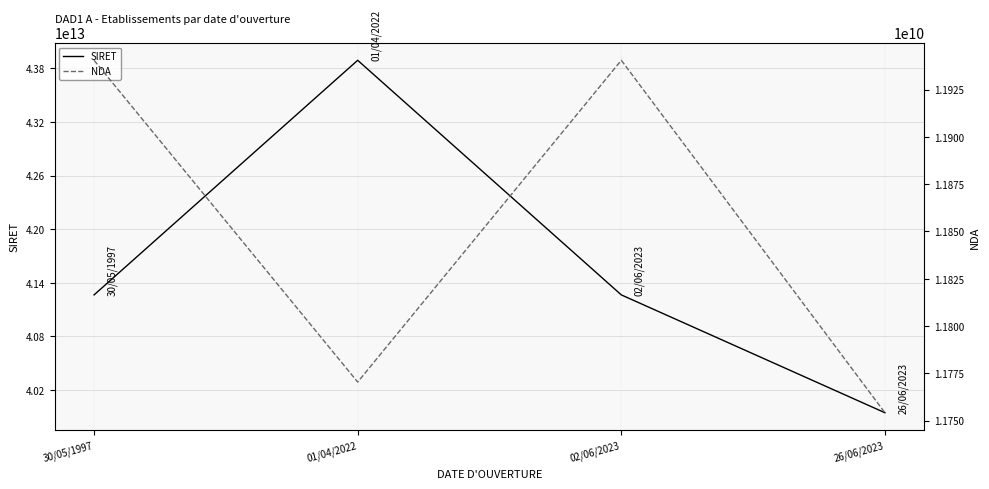

How many lines are shown in the chart?

2